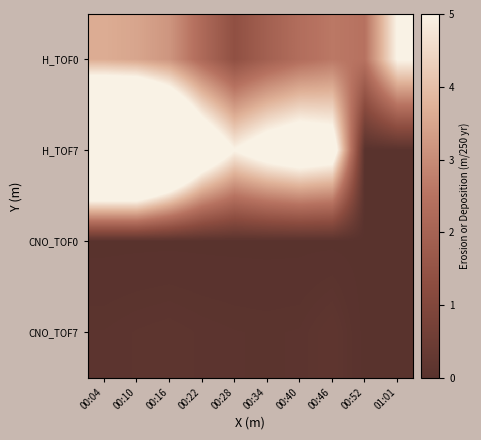

Which series has the largest range (max minus min)?

H_TOF7